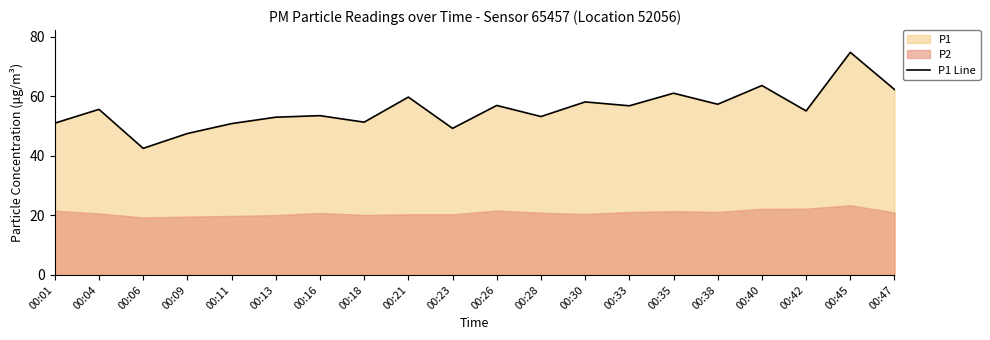

Read the value at 00:26.

56.9